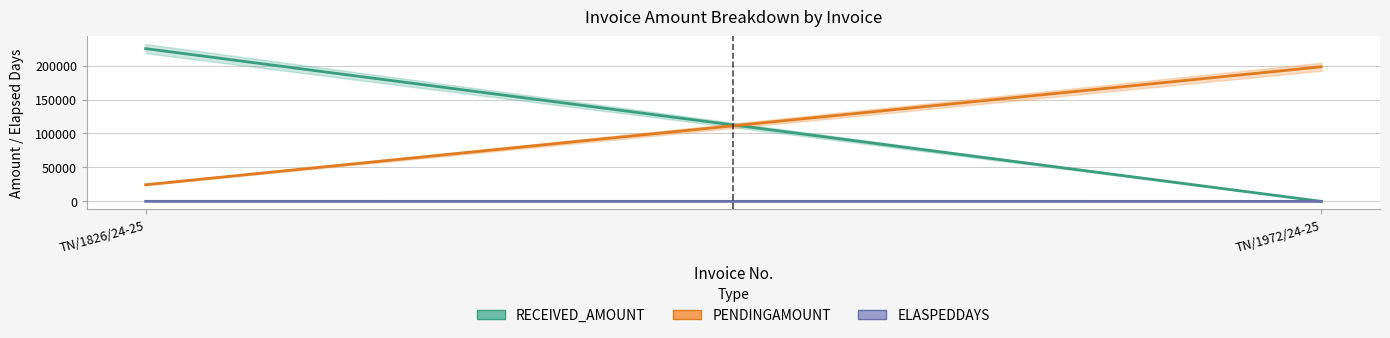

Reading left to right, list all the values displayed in this chart.

RECEIVED_AMOUNT: TN/1826/24-25=225004	TN/1972/24-25=0
PENDINGAMOUNT: TN/1826/24-25=24455	TN/1972/24-25=198206
ELASPEDDAYS: TN/1826/24-25=16	TN/1972/24-25=-10